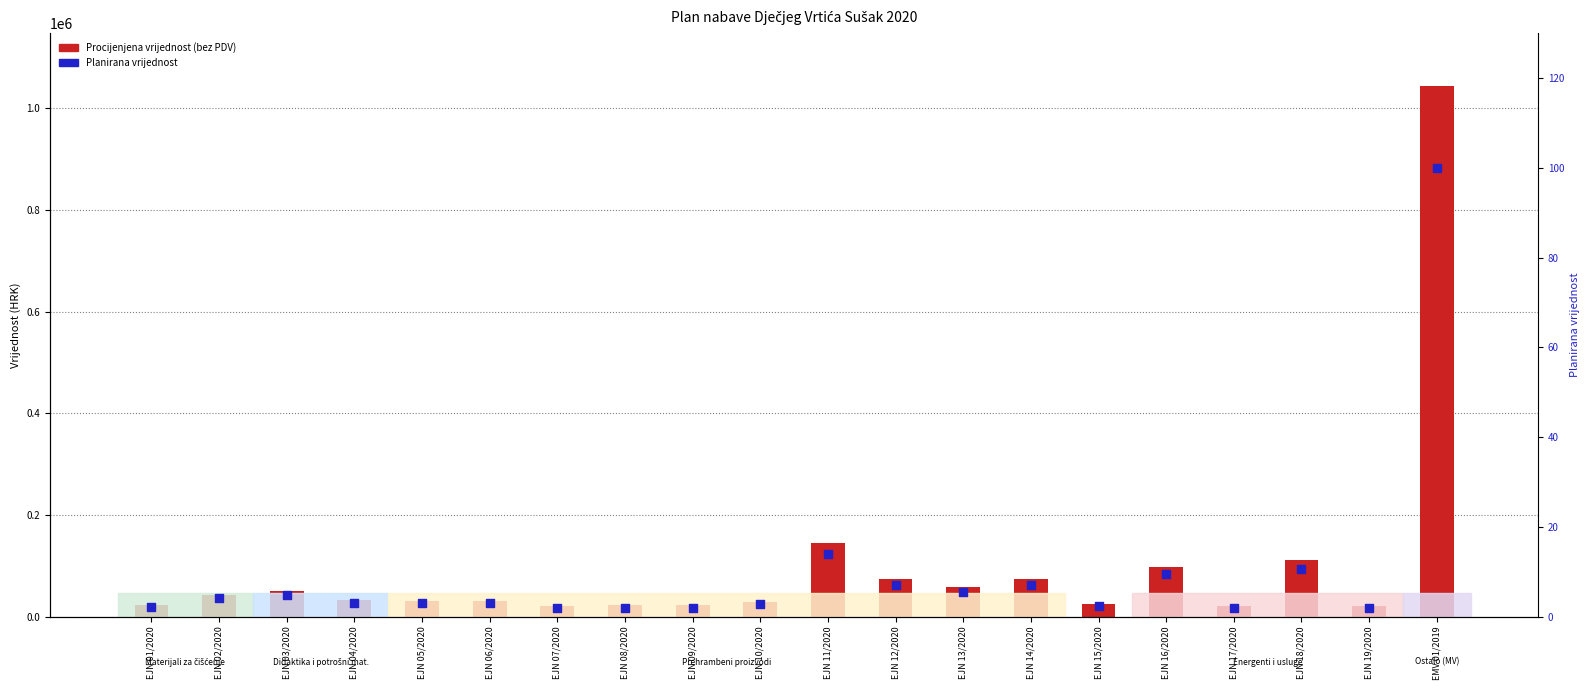

What is the total value across all series at EJN 08/2020?

23811.4